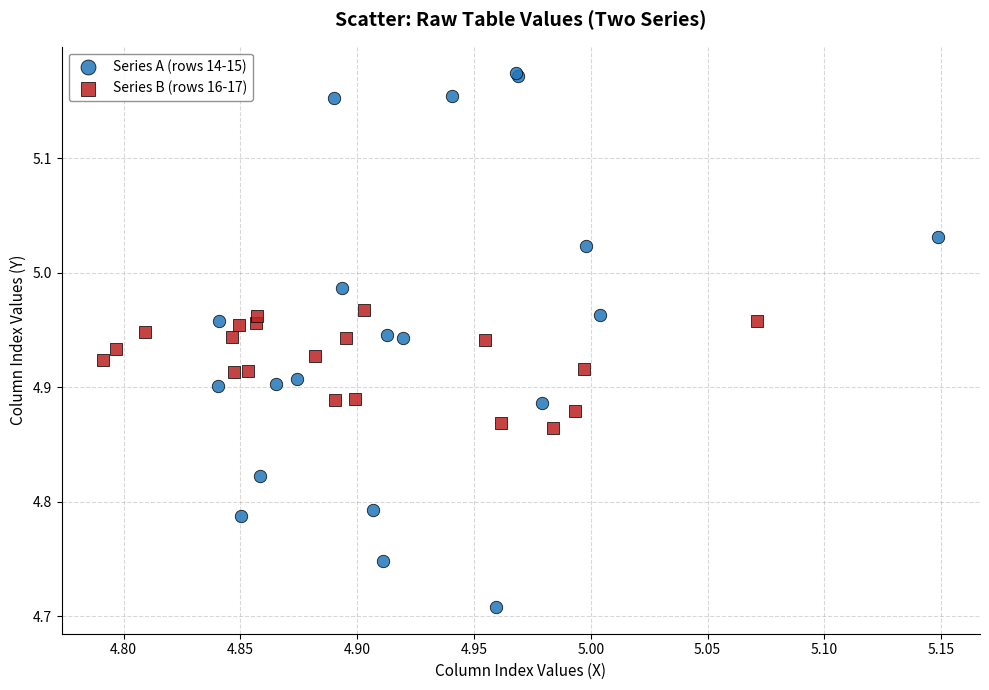

Which series reaches the maximum Y coordinate?

Series A (rows 14-15)